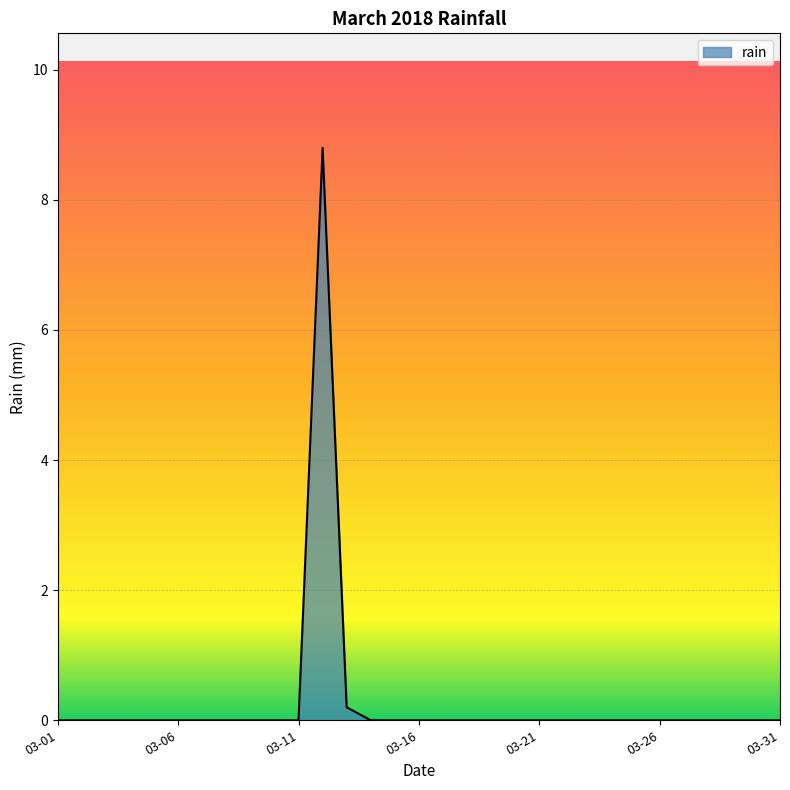

What is the difference between the maximum and minimum values?

8.8